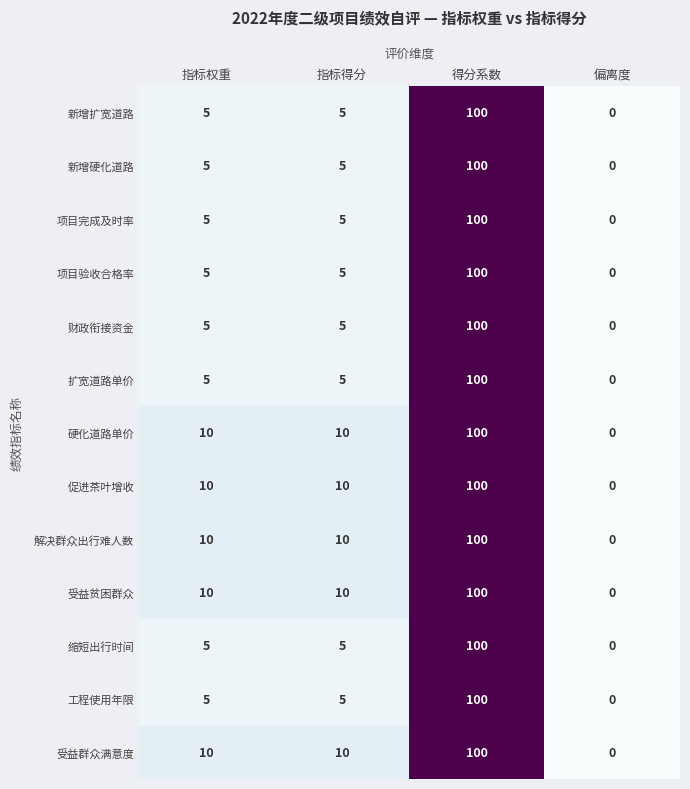

What value does the 项目验收合格率 series have at 得分系数, to the nearest 50?

100